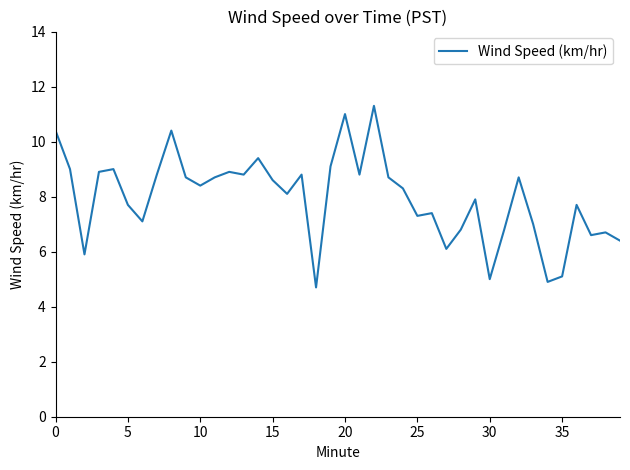

How many lines are shown in the chart?

1